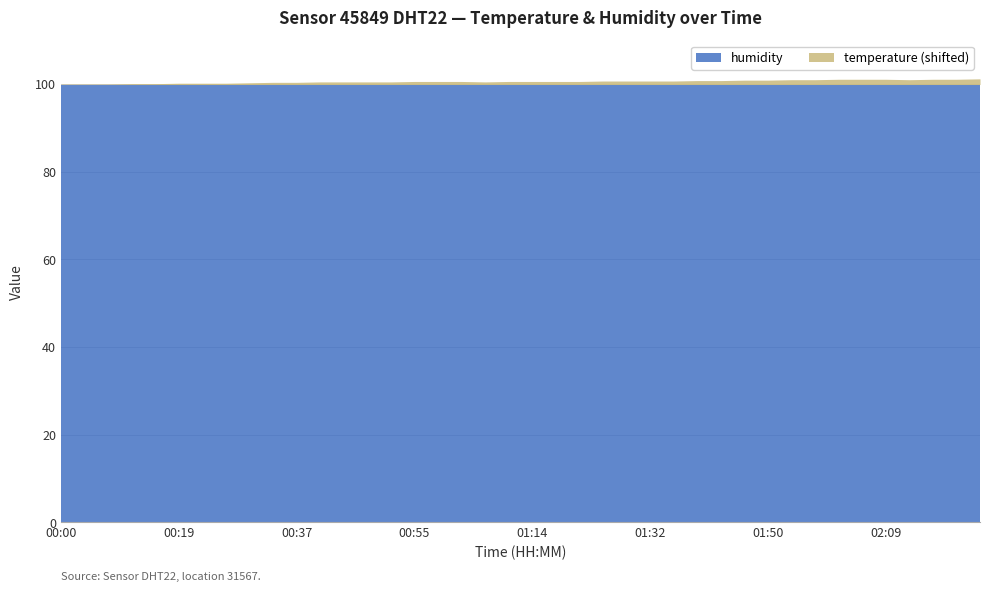

What is the difference between the maximum and minimum values in the temperature series?

1.2